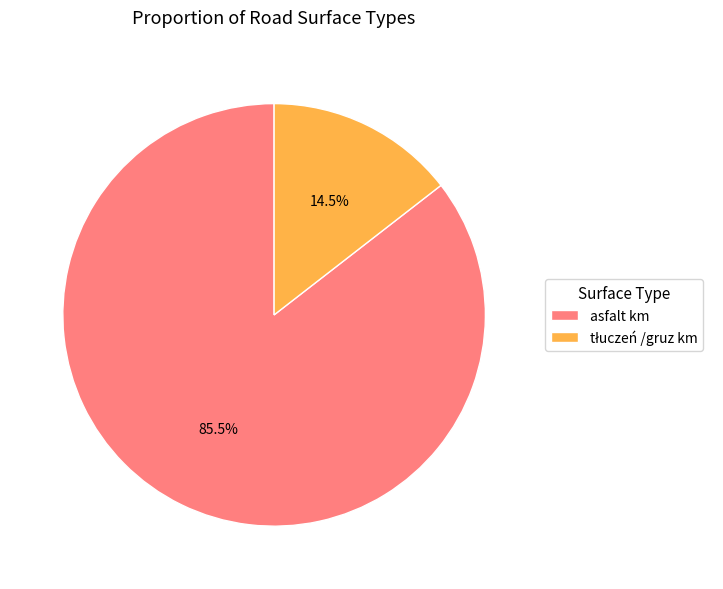

To the nearest percent, what is the average slice percentage?

50%